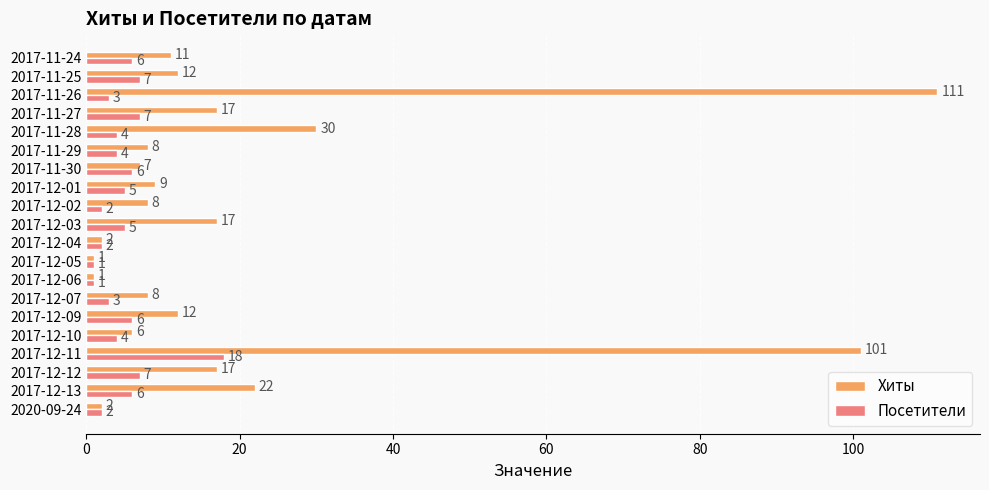

List the series in order of their peak value, lowest first.

Посетители, Хиты